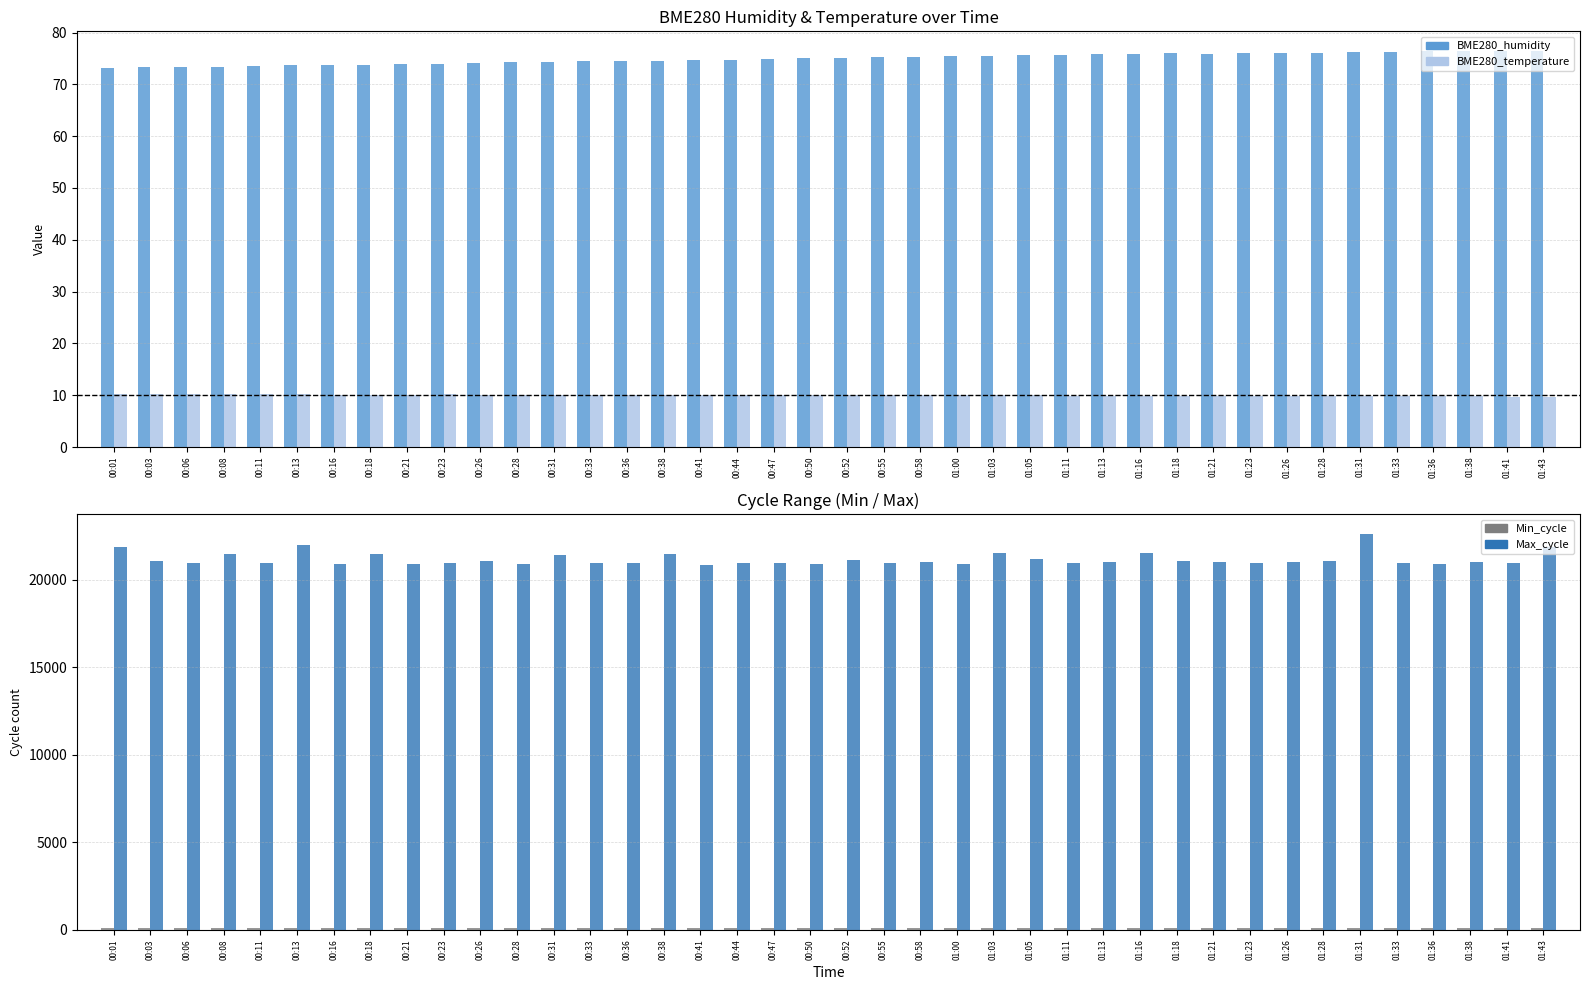

What is the sum of the BME280_humidity values at 01:03 and 01:13?

151.4